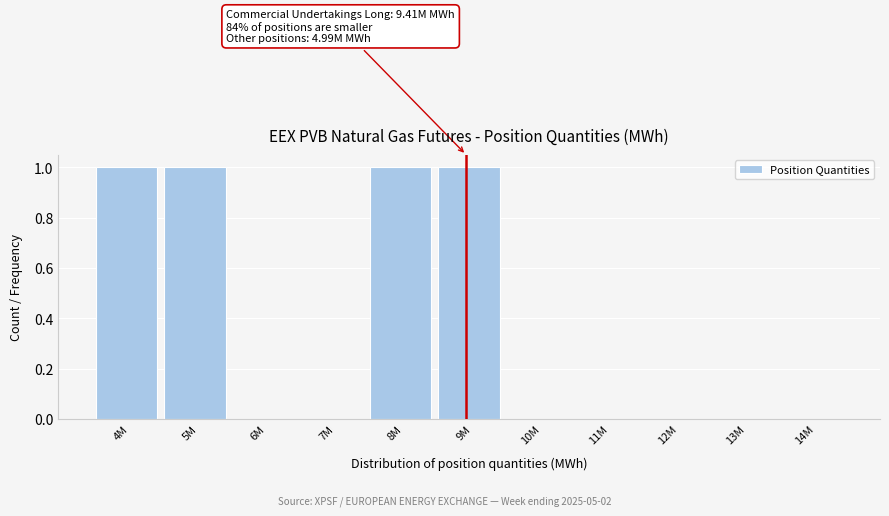

Reading left to right, what are all the values shown in this chart?

4M=1	5M=1	6M=0	7M=0	8M=1	9M=1	10M=0	11M=0	12M=0	13M=0	14M=0